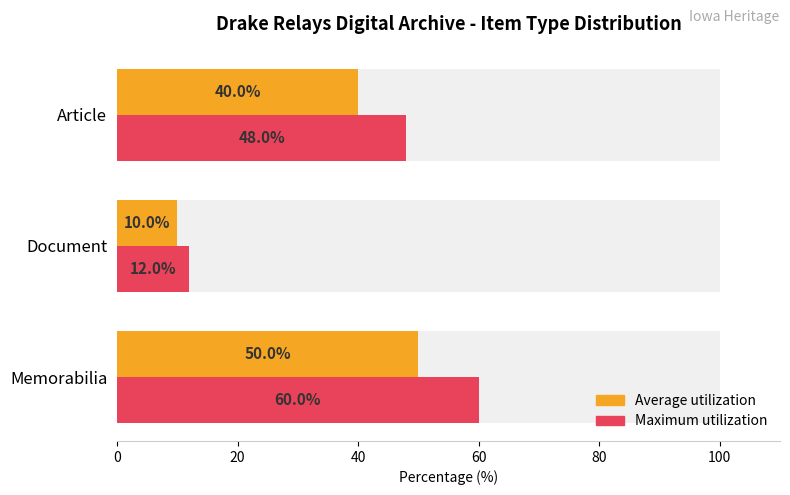

Is it true that Average utilization equals 57 at Article?

False